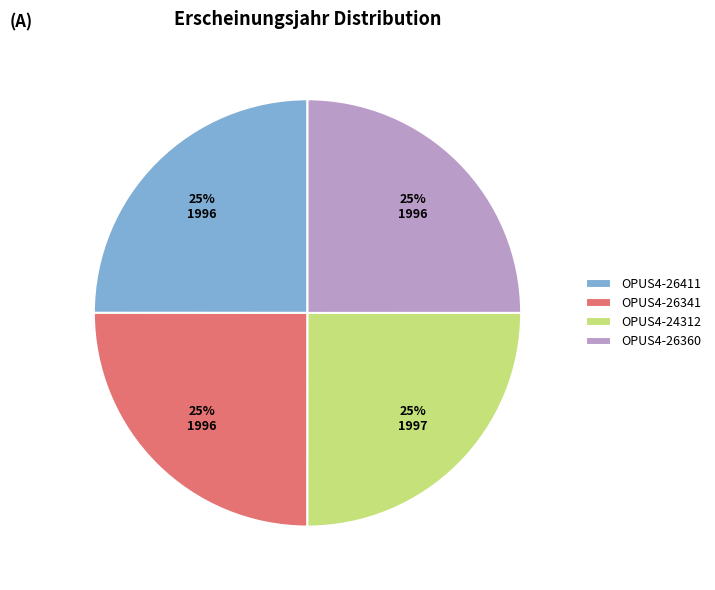

Approximately how many times larger is the value at OPUS4-26360 compared to OPUS4-24312?

1.0